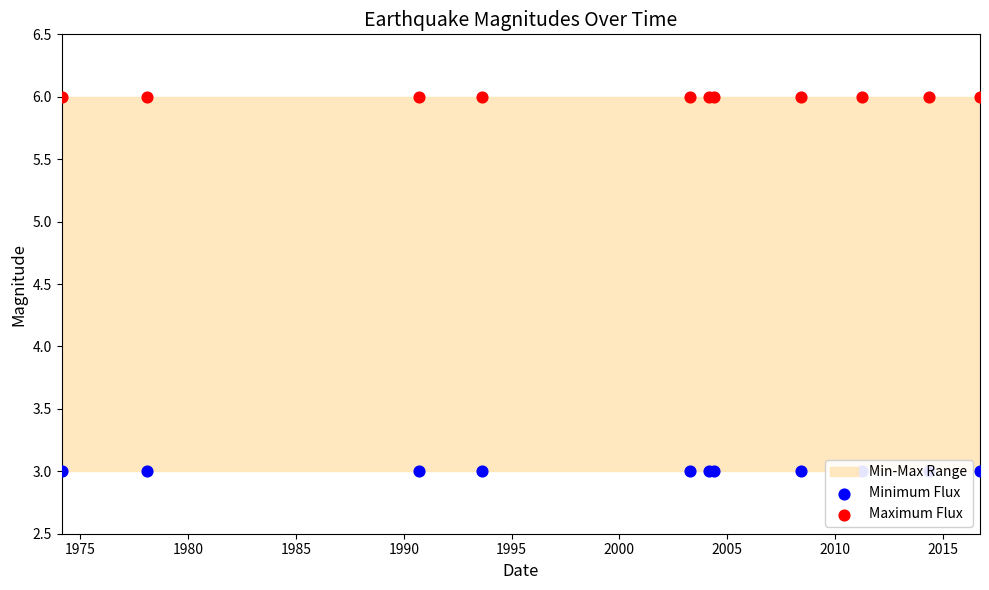

Which series reaches the minimum Y coordinate?

Minimum Flux